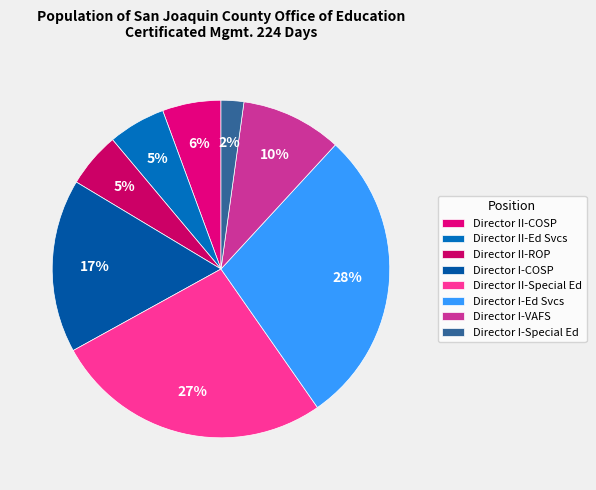

Which slice is the largest?

Director I-Ed Svcs